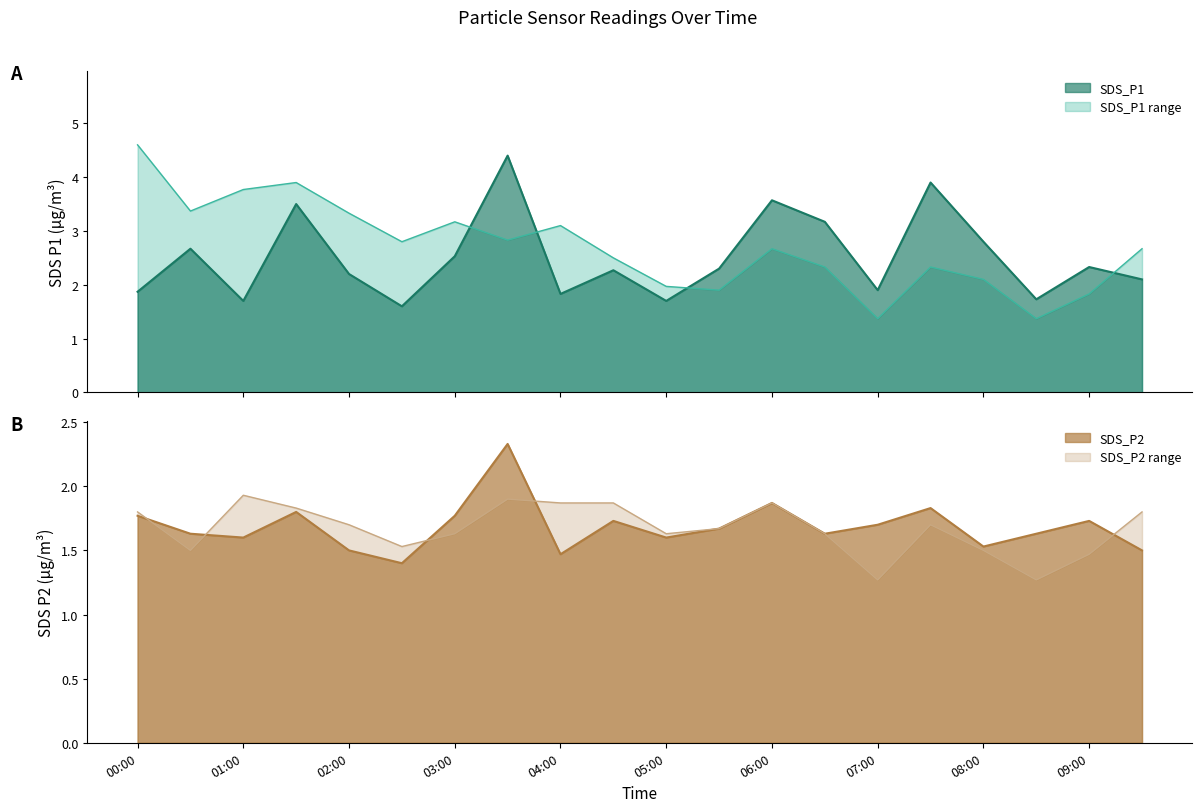

What is the label of the 14th point from the left?

06:30